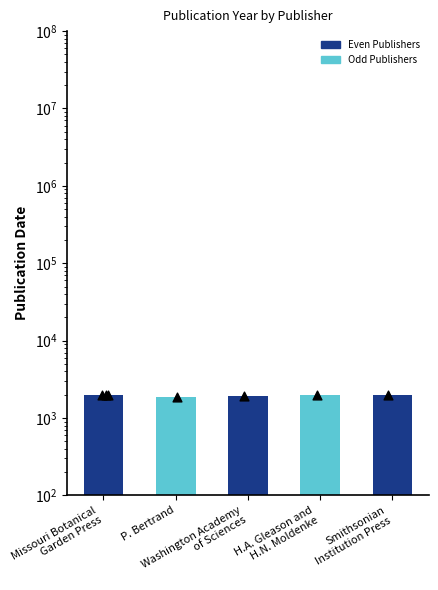

Approximately how many times larger is the value at Washington Academy
of Sciences compared to Missouri Botanical
Garden Press?

1.0